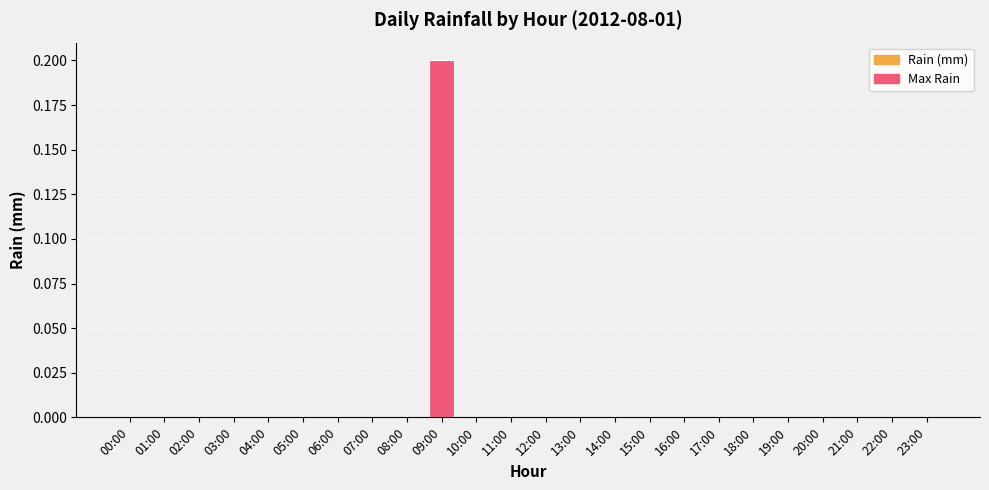

What is the sum of all values?

0.2